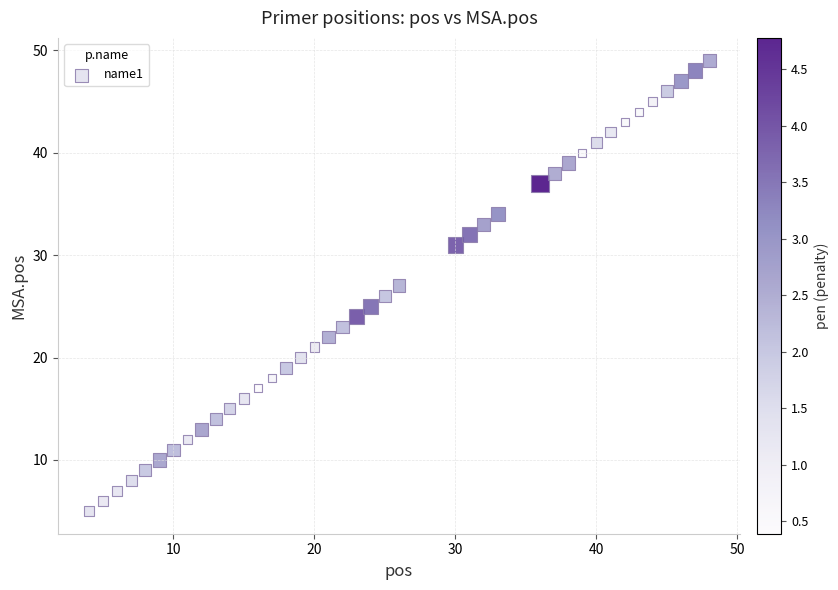

What is the range of Y values (max minus min)?

44